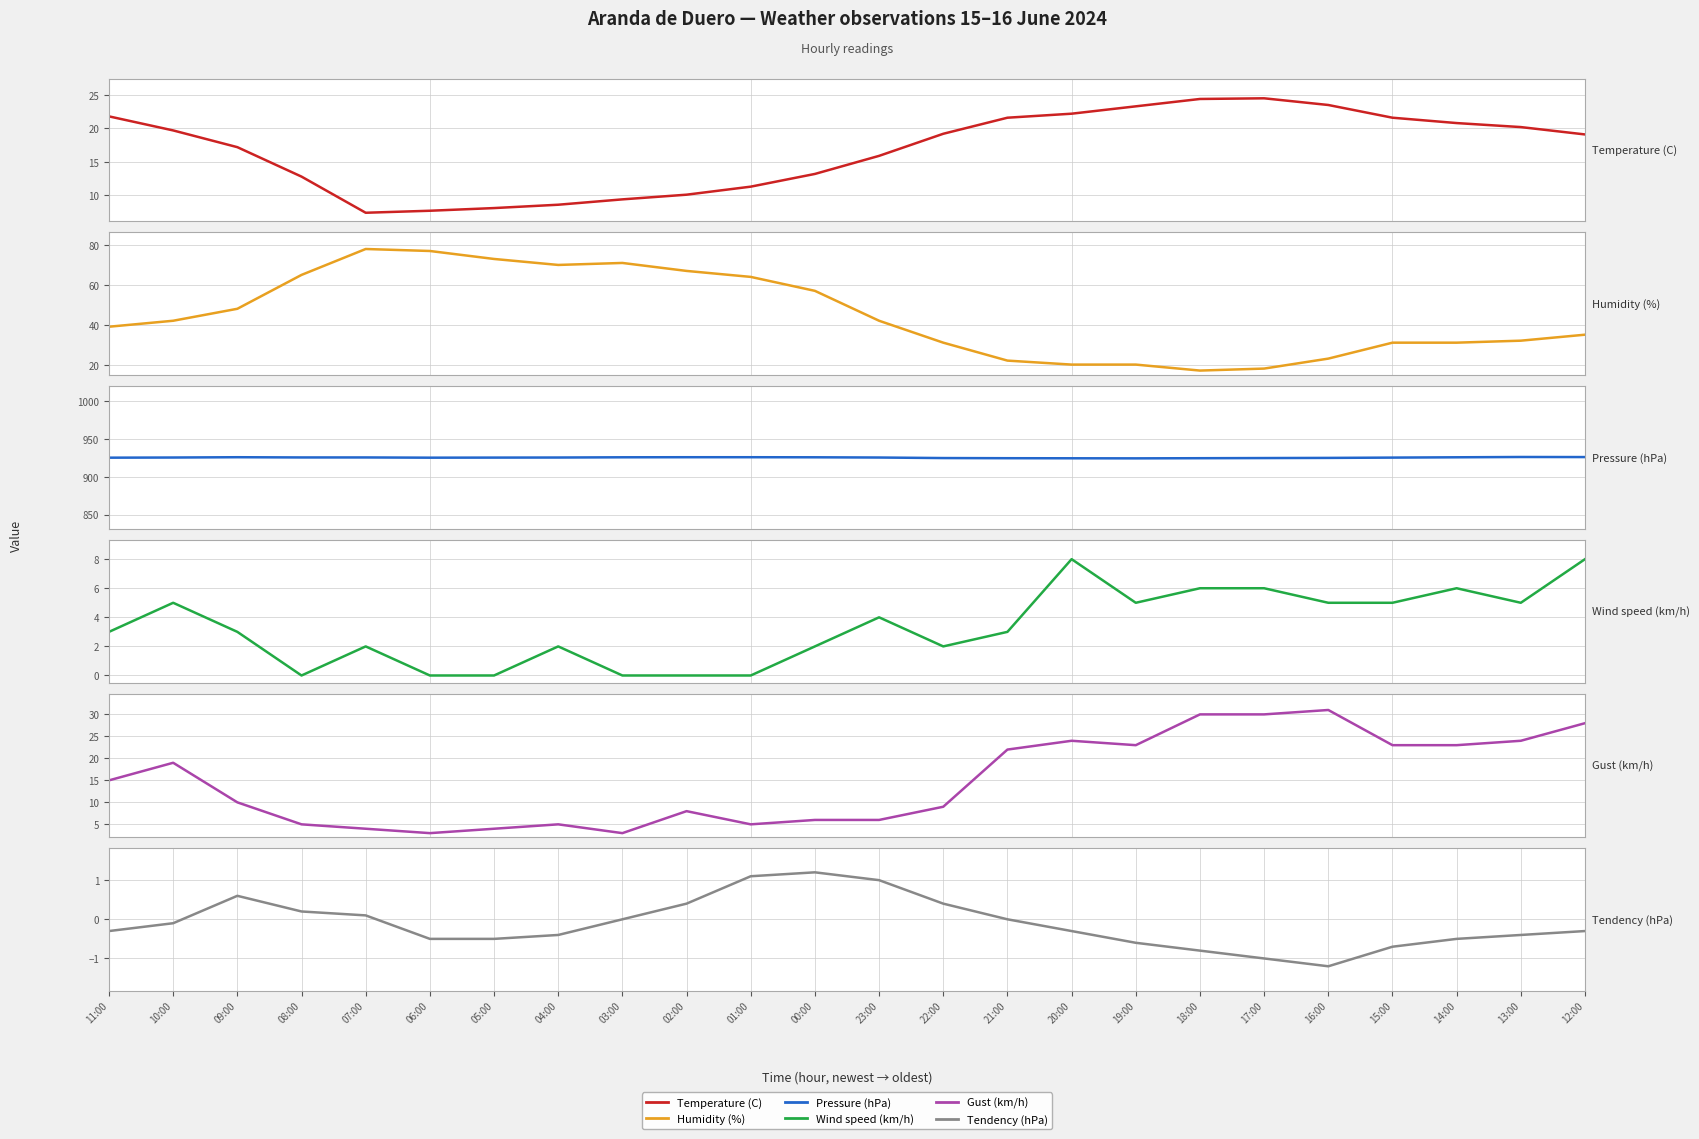

True or false: Tendency (hPa) and Gust (km/h) intersect in this chart.

False